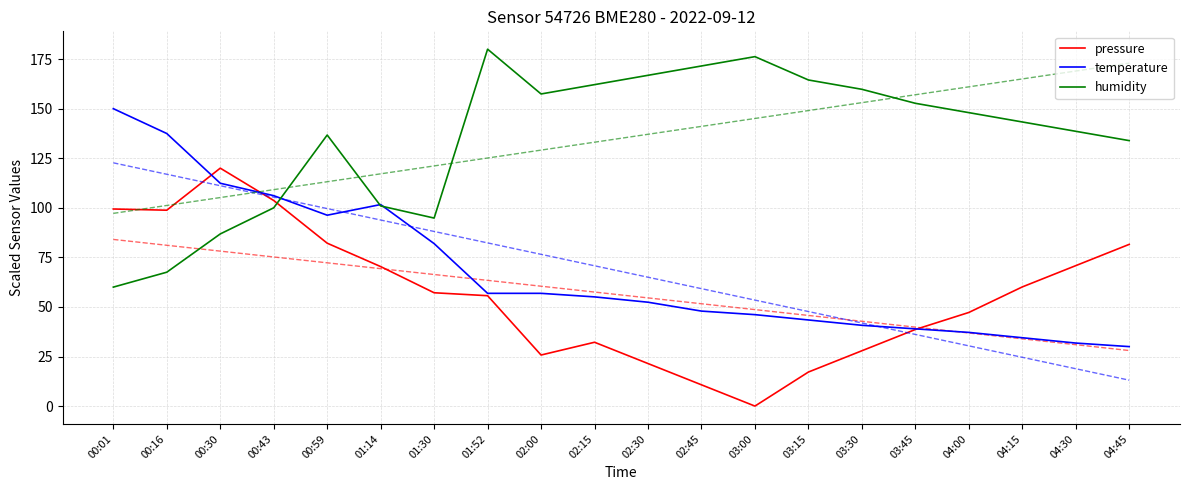

Reading left to right, extract all data points from this chart.

pressure: 00:01=99.4	00:16=98.8	00:30=120.0	00:43=103.7	00:59=82.2	01:14=70.4	01:30=57.2	01:52=55.7	02:00=25.8	02:15=32.2	02:30=21.5	02:45=10.7	03:00=0.0	03:15=17.2	03:30=27.9	03:45=38.6	04:00=47.2	04:15=60.1	04:30=70.8	04:45=81.6
temperature: 00:01=150.0	00:16=137.5	00:30=112.4	00:43=106.1	00:59=96.3	01:14=101.6	01:30=81.9	01:52=56.9	02:00=56.9	02:15=55.1	02:30=52.4	02:45=47.9	03:00=46.1	03:15=43.4	03:30=40.7	03:45=39.0	04:00=37.2	04:15=34.5	04:30=31.8	04:45=30.0
humidity: 00:01=60.0	00:16=67.5	00:30=86.8	00:43=100.0	00:59=136.7	01:14=100.9	01:30=94.8	01:52=180.0	02:00=157.4	02:15=162.1	02:30=166.8	02:45=171.5	03:00=176.2	03:15=164.5	03:30=159.8	03:45=152.7	04:00=148.0	04:15=143.3	04:30=138.6	04:45=133.9